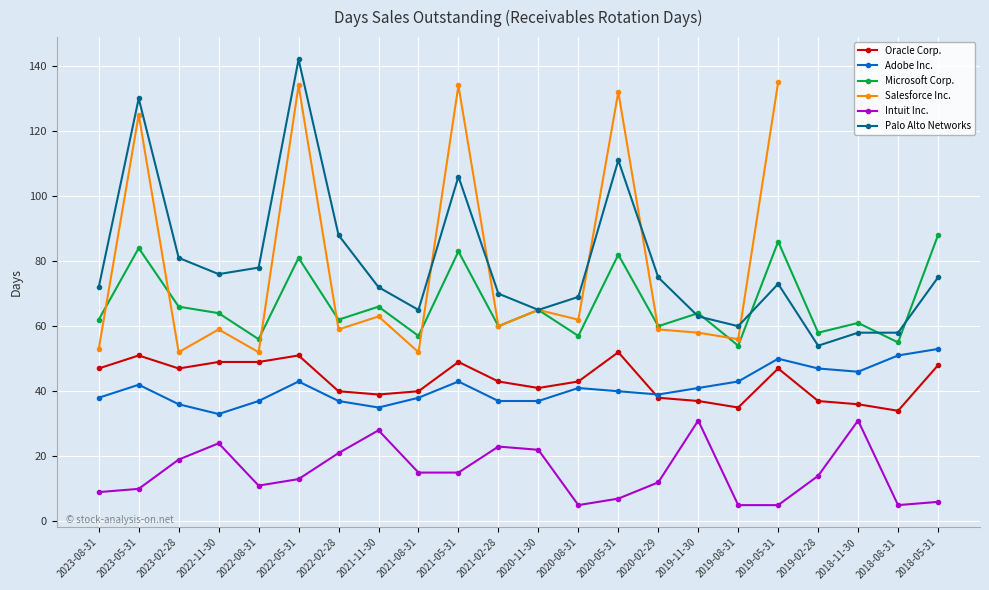

Which series has the largest total across all categories?

Palo Alto Networks